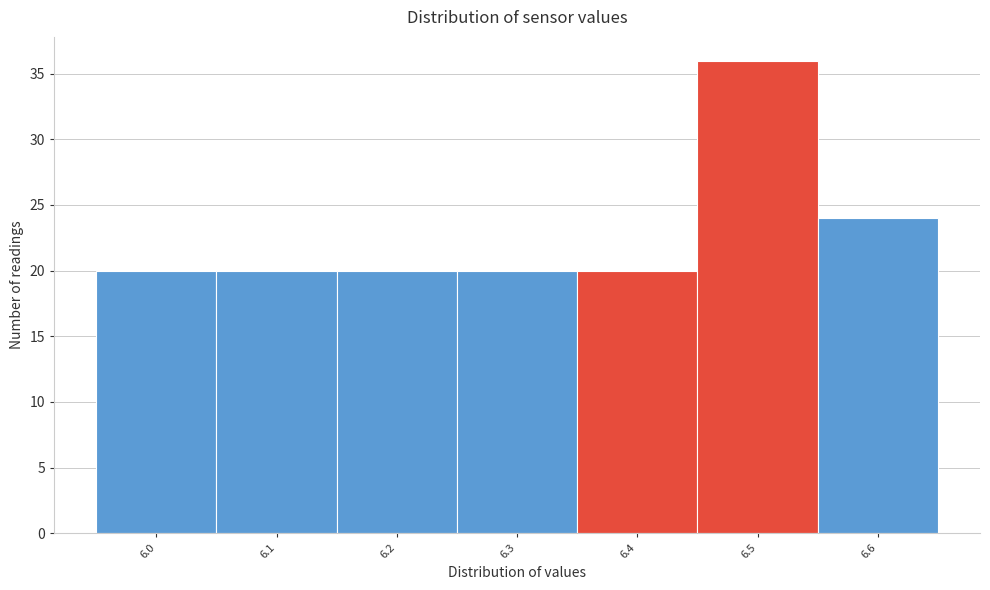

Reading right to left, transcribe all the data shown in this chart.

24	36	20	20	20	20	20